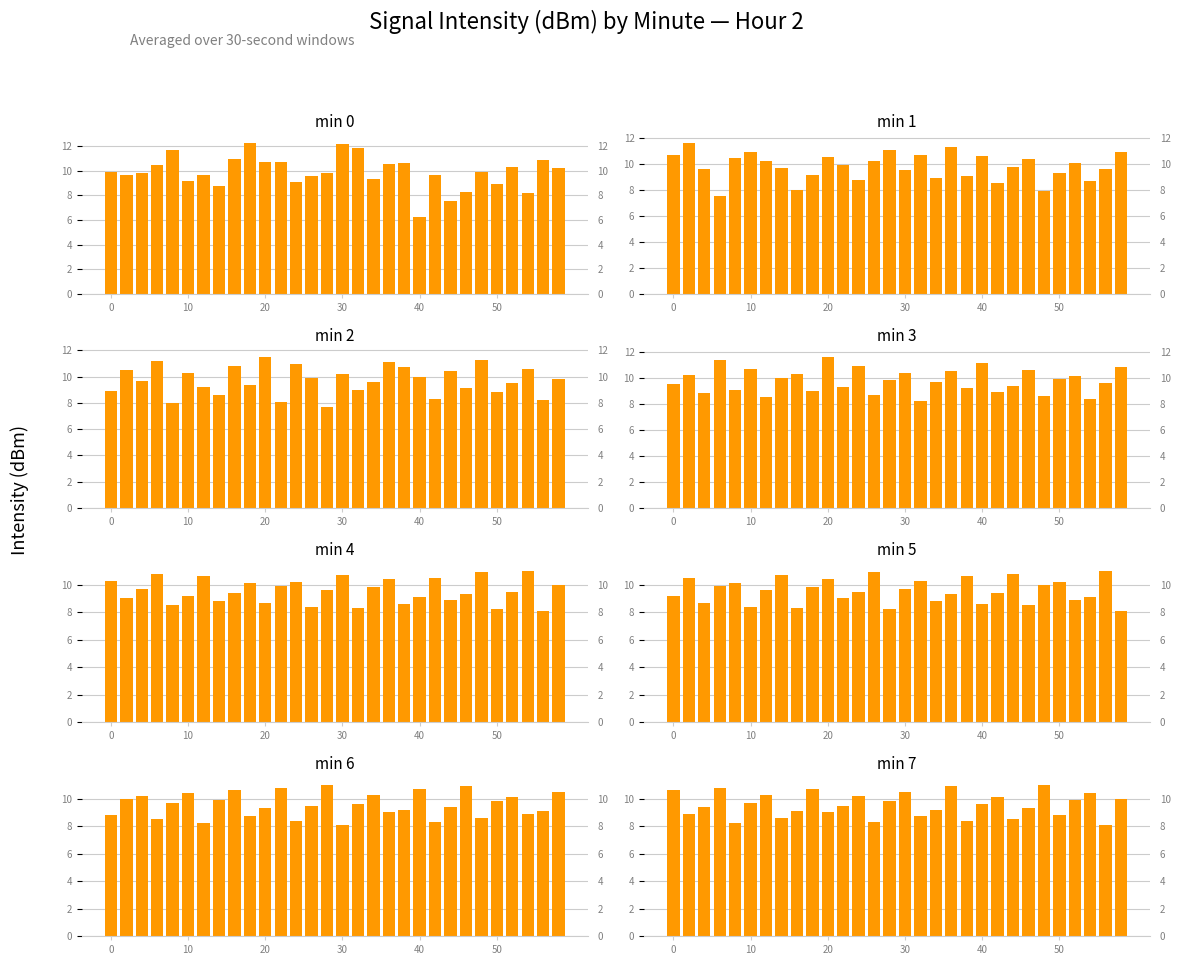

How many values exceed 9?

24